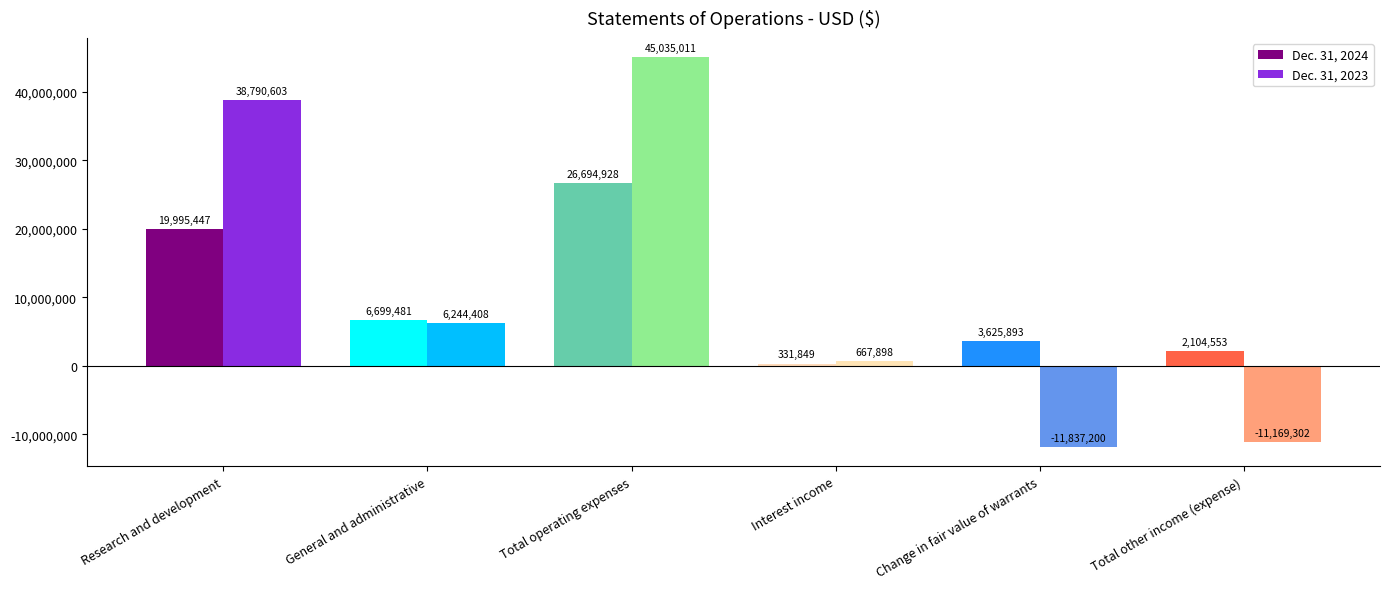

Are the bars horizontal?

No